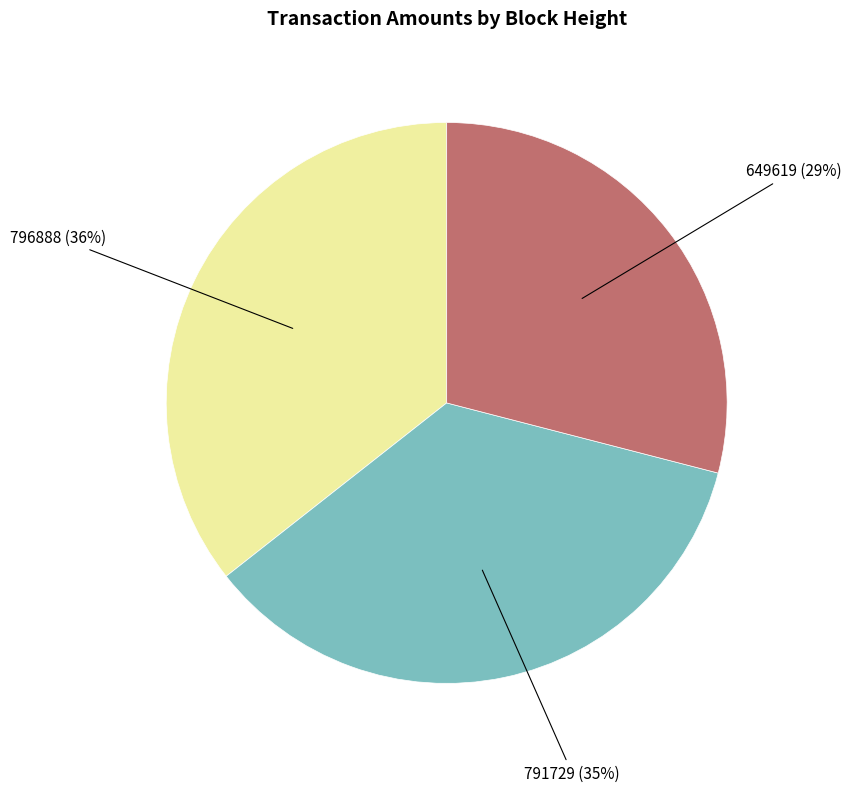

To the nearest percent, what is the average slice percentage?

33%